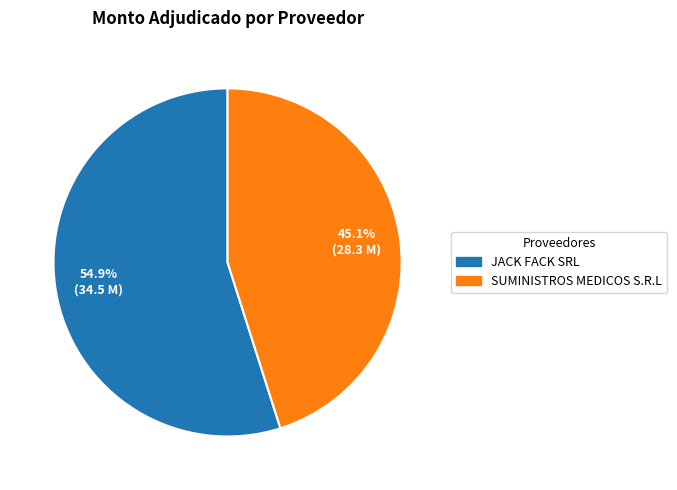

The SUMINISTROS MEDICOS S.R.L slice represents 45% of the pie. True or false?

True